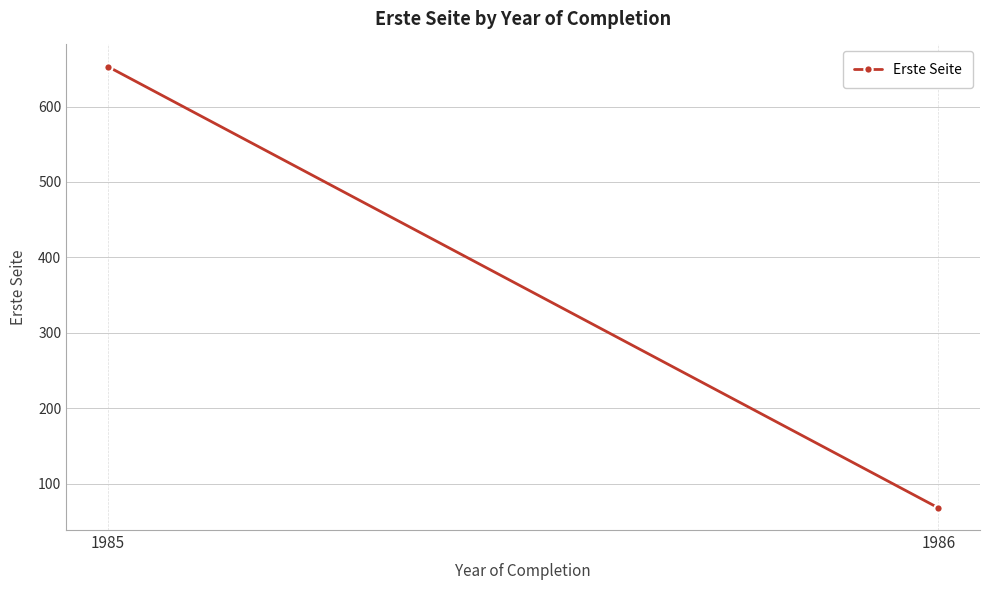

What is the sum of all values?

721